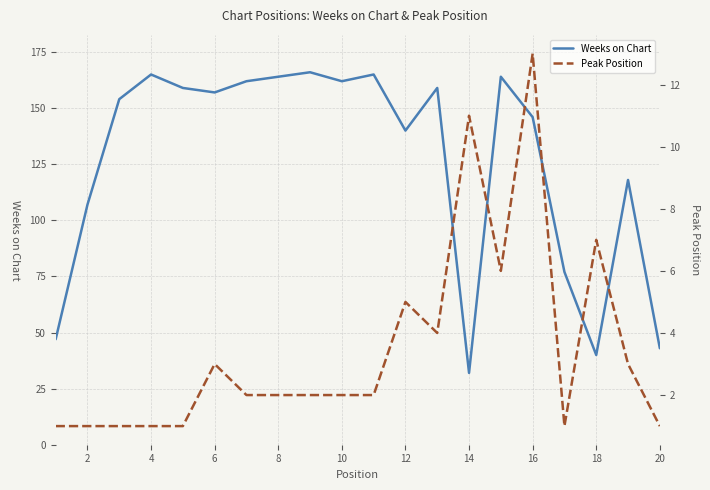

True or false: Weeks on Chart has a value of 40 at 18.

True